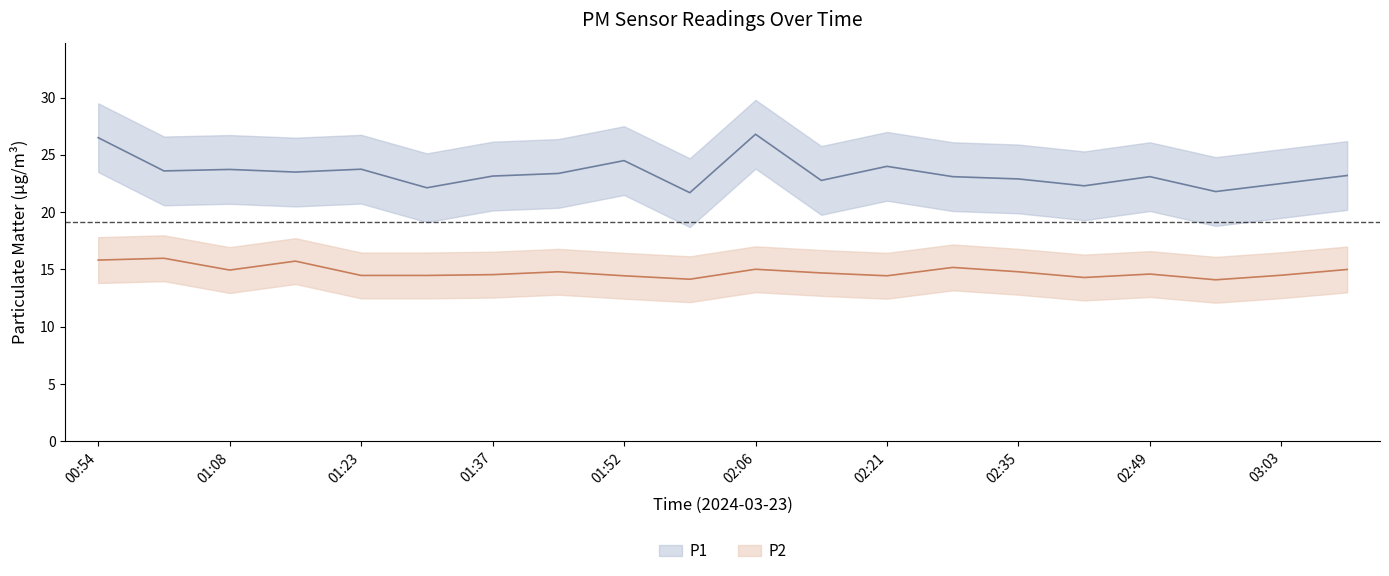

Does the chart display data point markers on the line(s)?

No